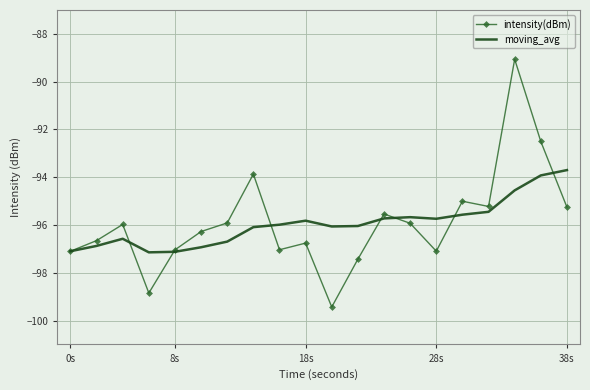

What is the minimum value shown in the chart?

-99.4